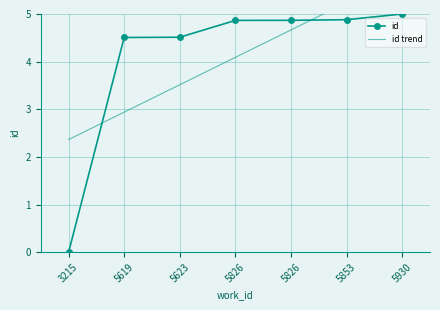

What are all the series names shown in the legend?

id, id trend